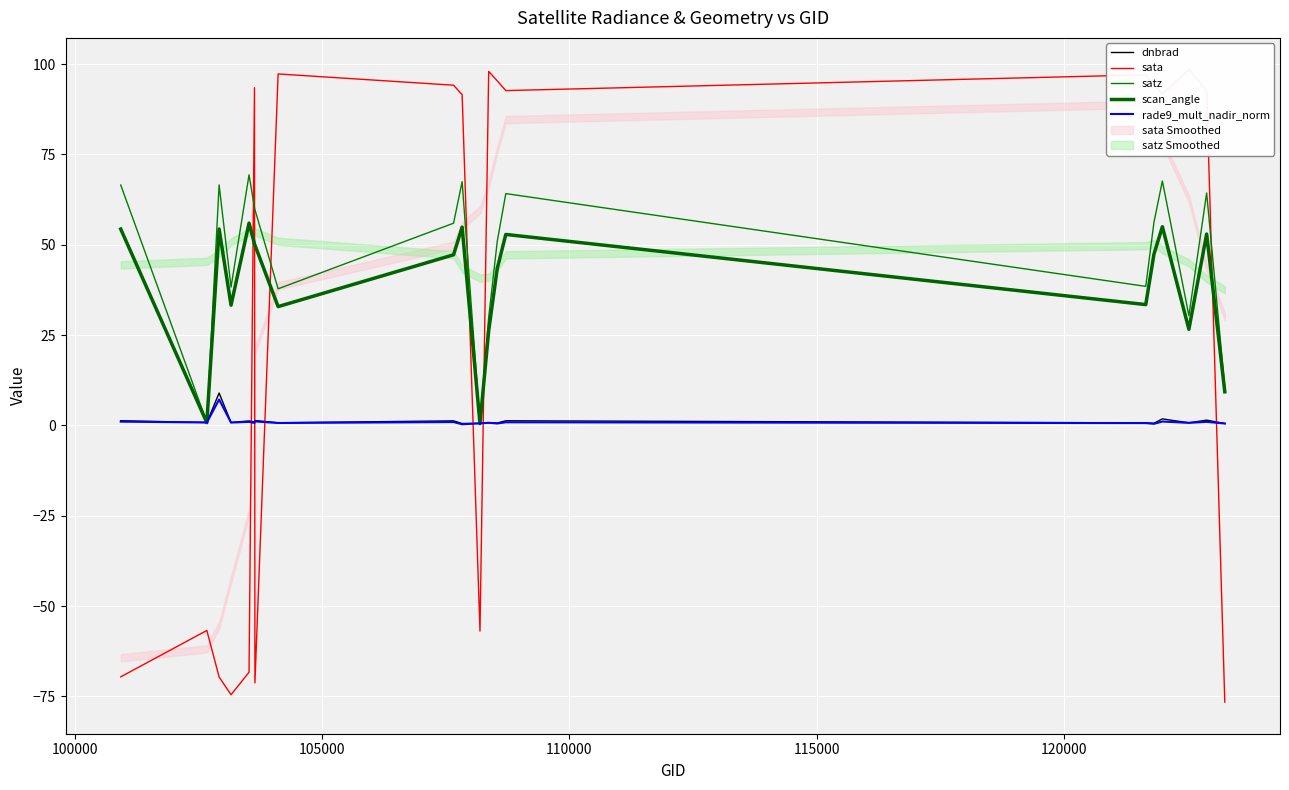

What is the difference between the second highest and second lowest values in the scan_angle series?

54.2